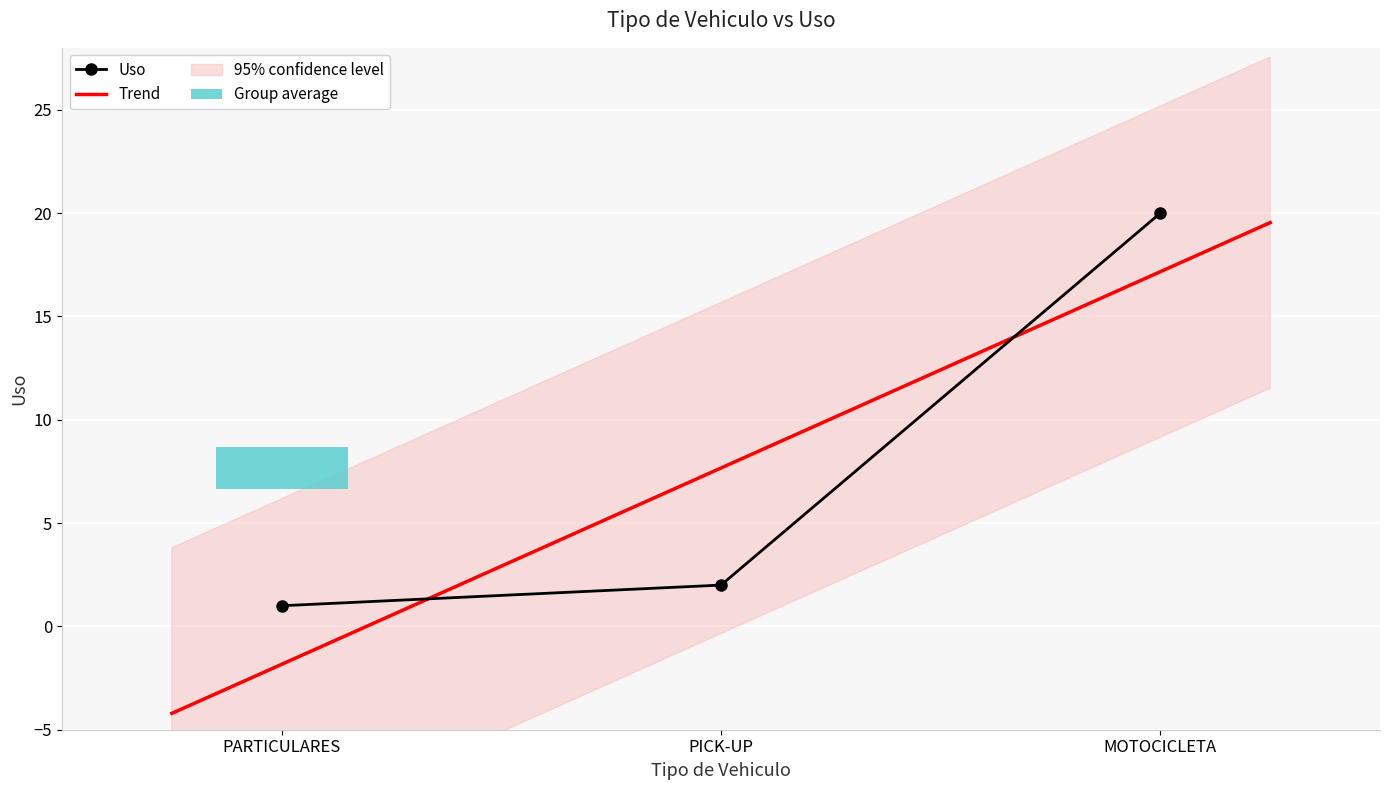

What is the greatest value displayed?

20